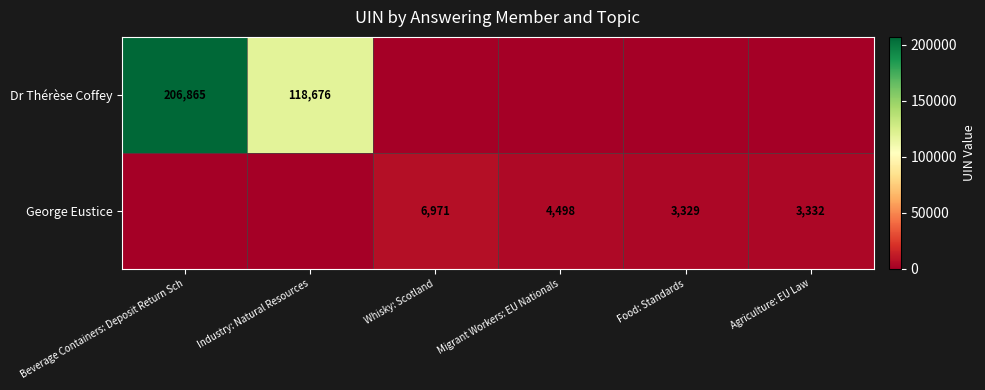

What is the sum of the George Eustice values at Whisky: Scotland and Food: Standards?

10300